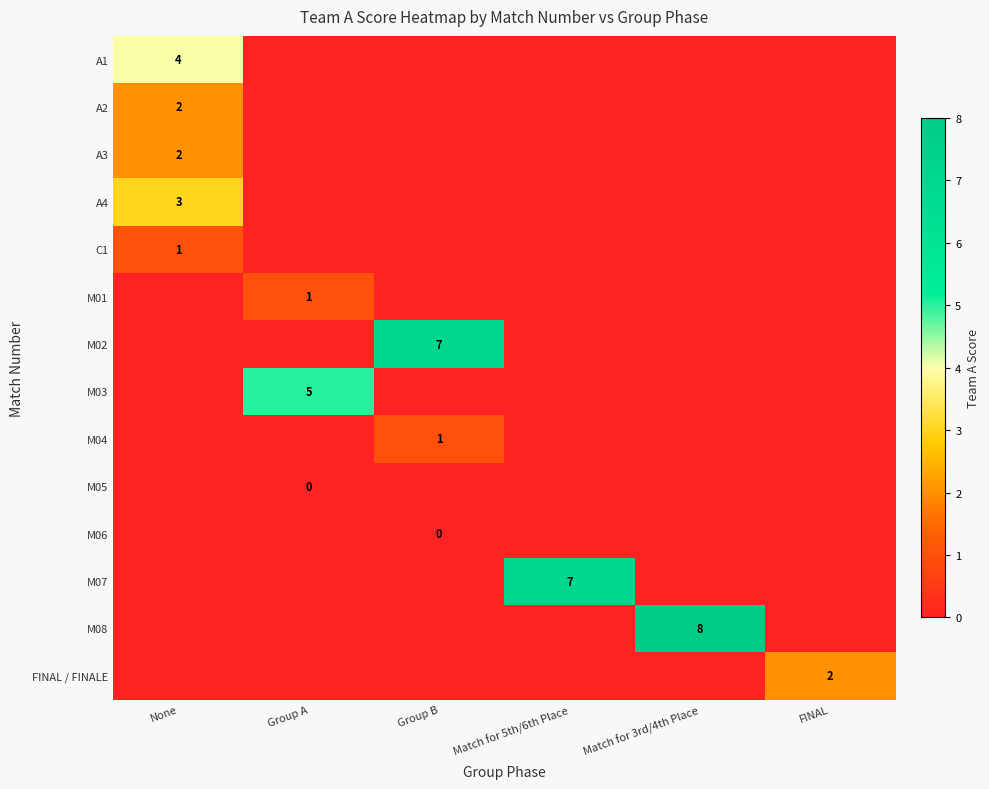

What is the difference between the highest and lowest values at FINAL?

2